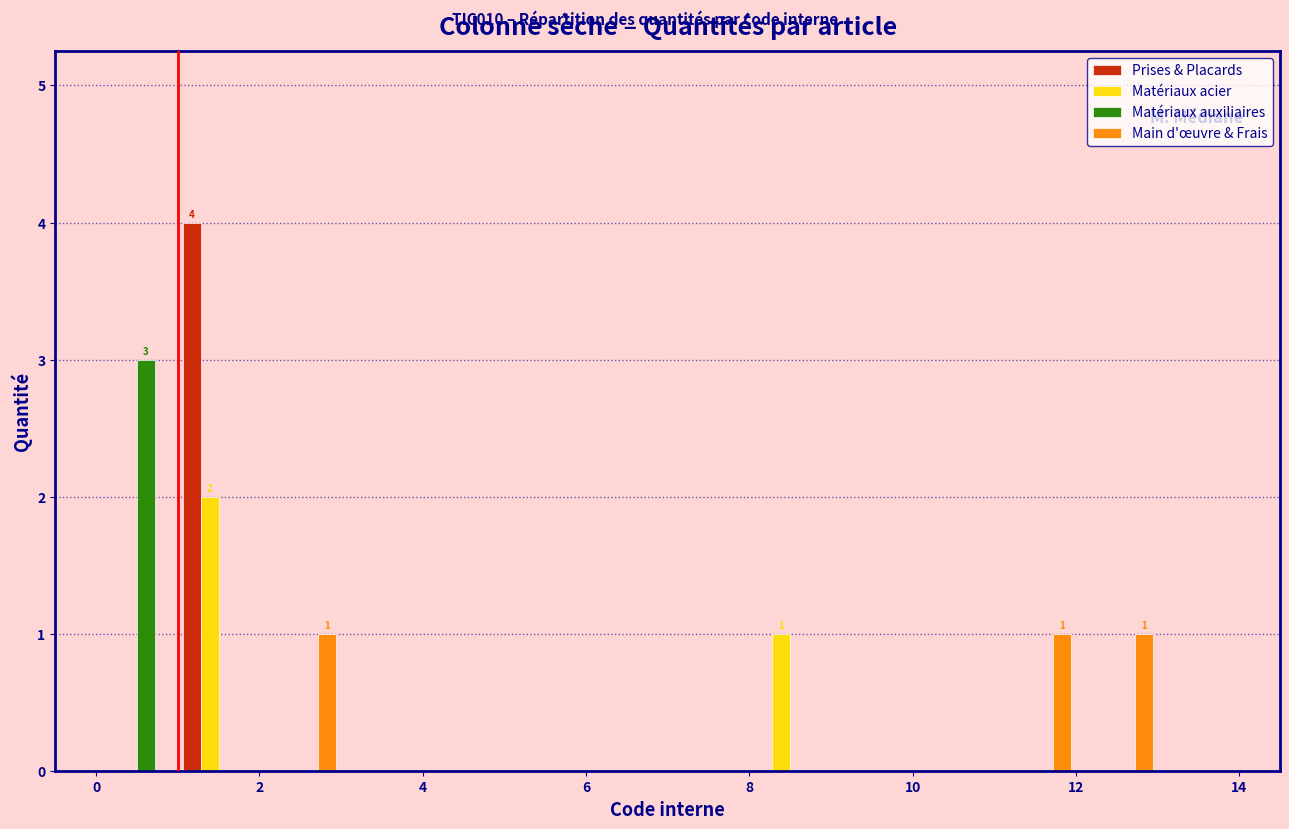

In the Matériaux auxiliaires series, which range on the x-axis has the tallest bar?

0 to 1